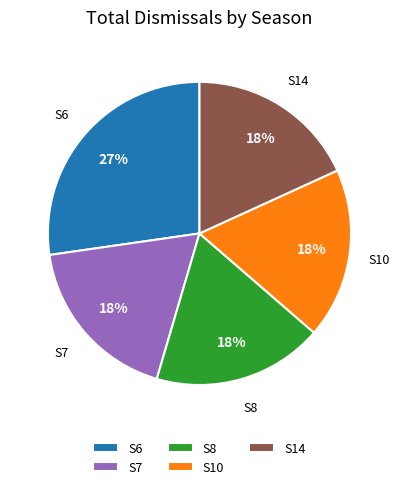

To the nearest percent, what portion does S14 represent?

18%